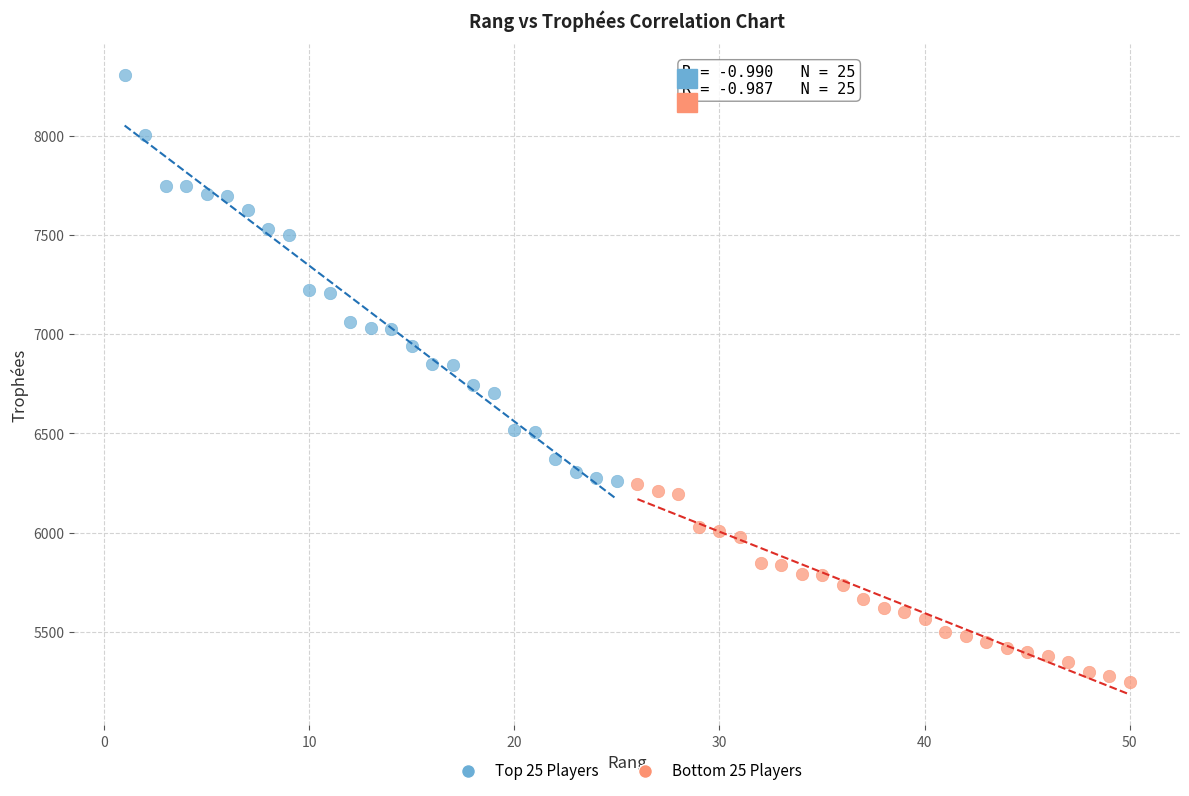

Which series contains the lowest Y value?

Bottom 25 Players